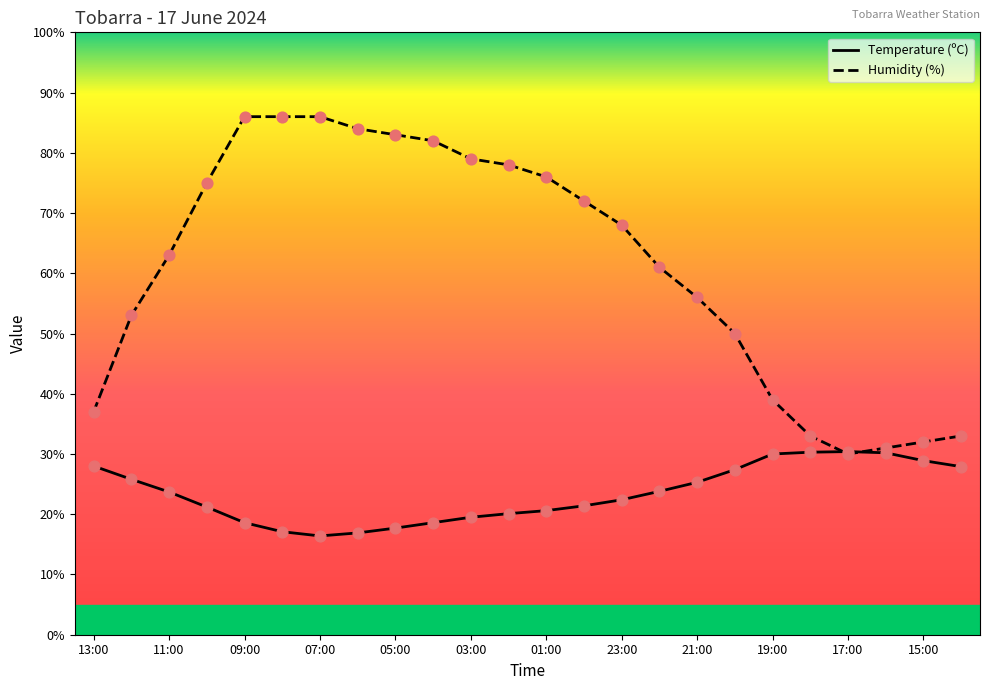

Which series has the largest total across all categories?

Humidity (%)